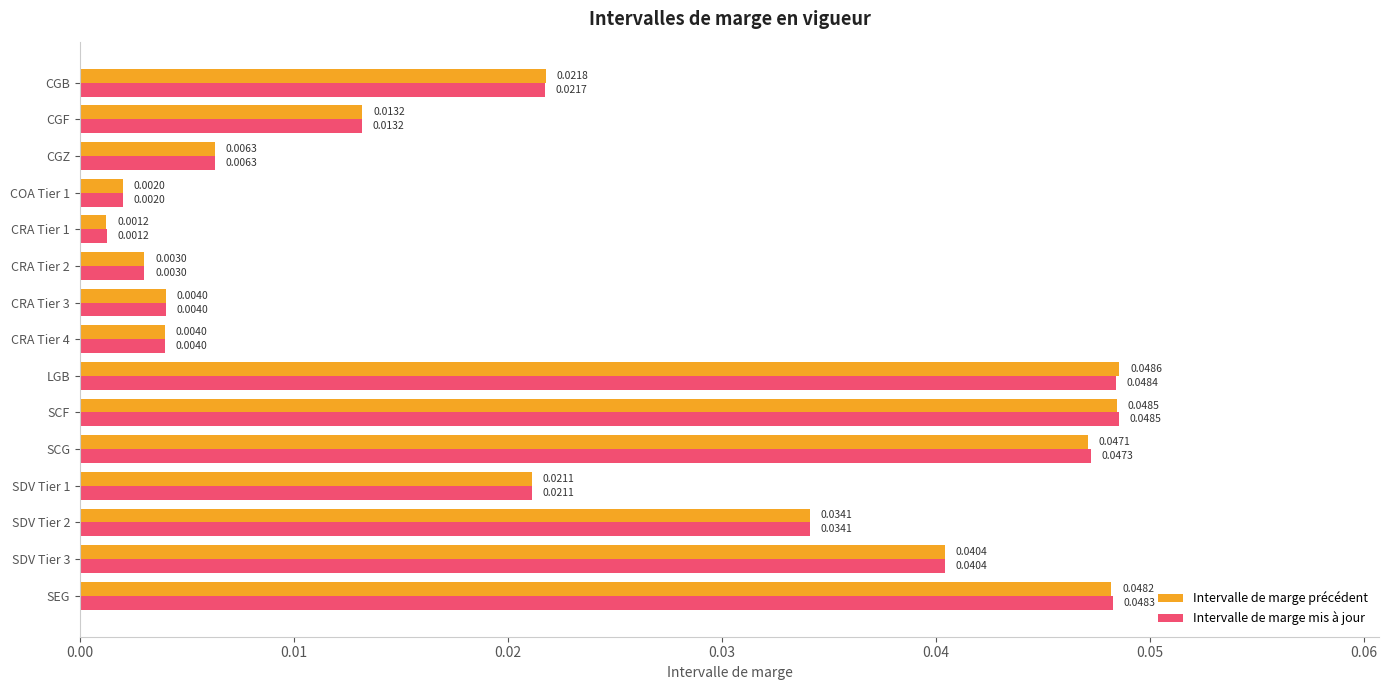

Is the value of Intervalle de marge précédent at SEG greater than the value of Intervalle de marge mis à jour at CRA Tier 2?

Yes